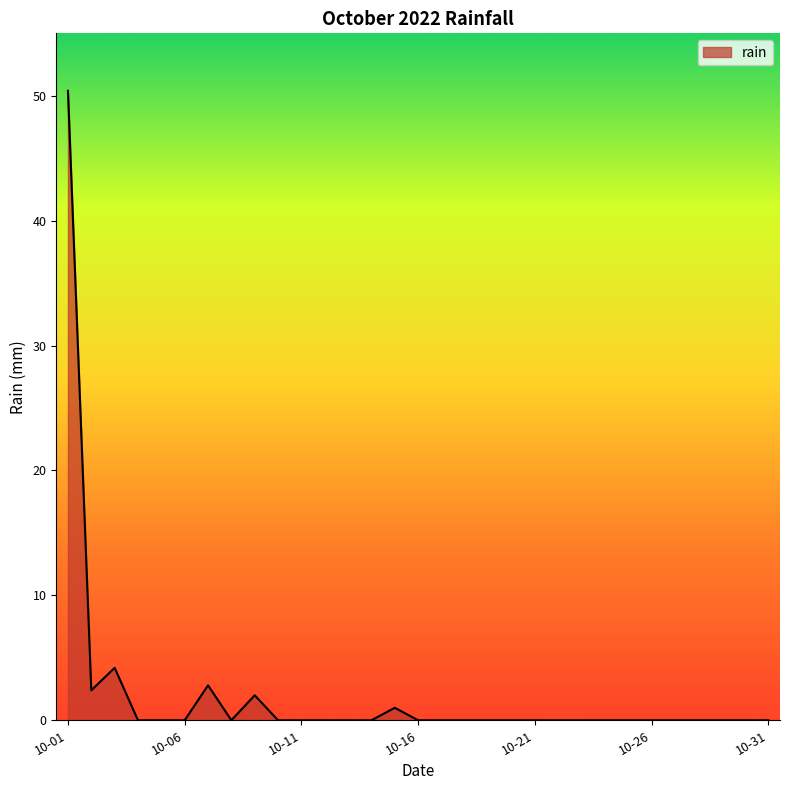

What is the difference between the maximum and minimum values?

50.4